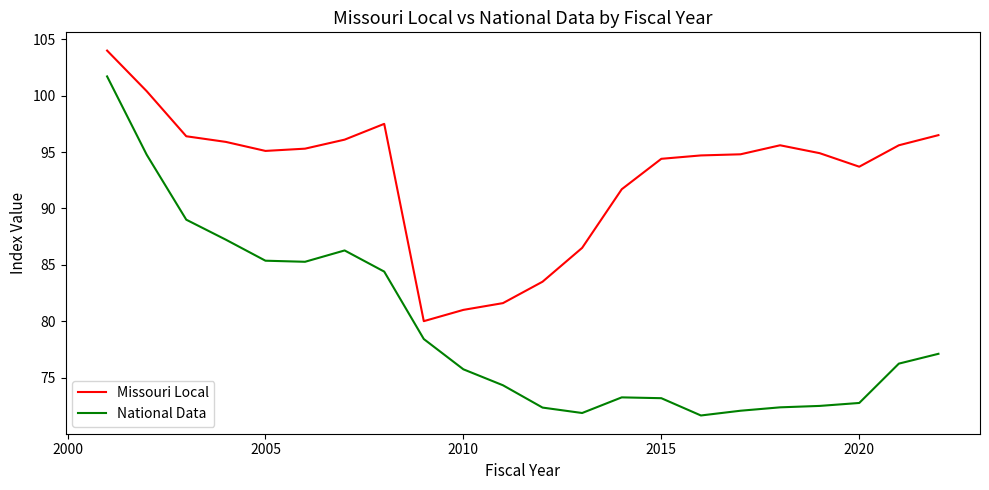

What is the difference between the maximum and minimum values in the Missouri Local series?

24.0